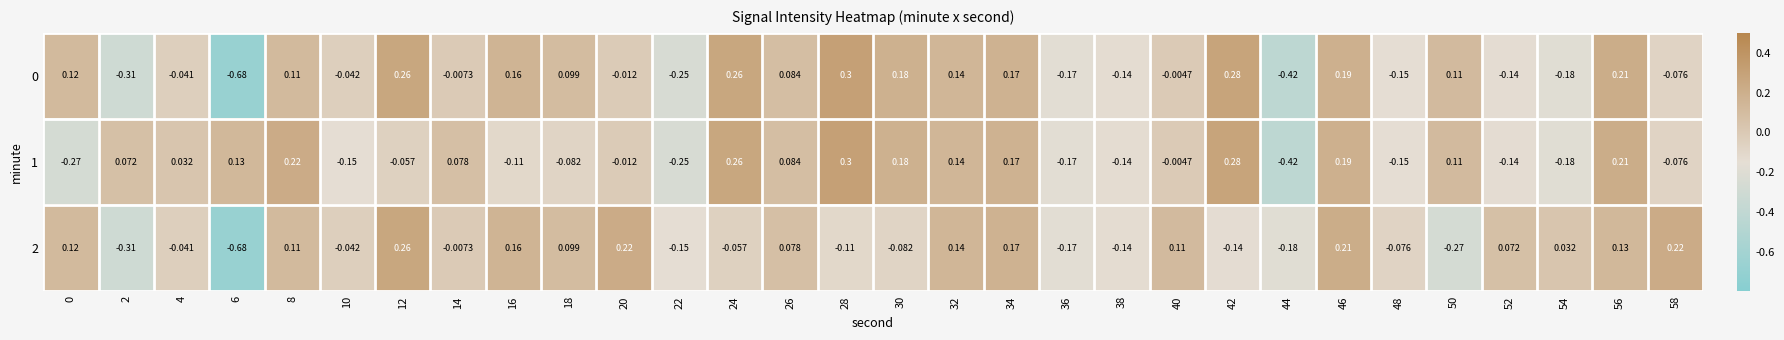

Is the value of 0 at 52 greater than the value of 1 at 0?

Yes